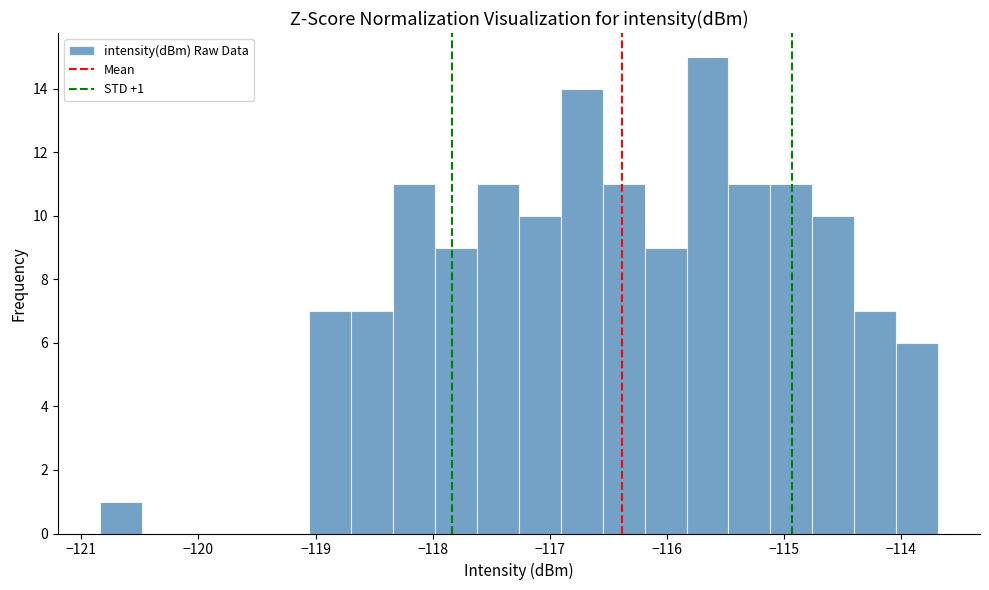

Read against the x-axis, roughly where is the centre of the tallest bar?

-115.7